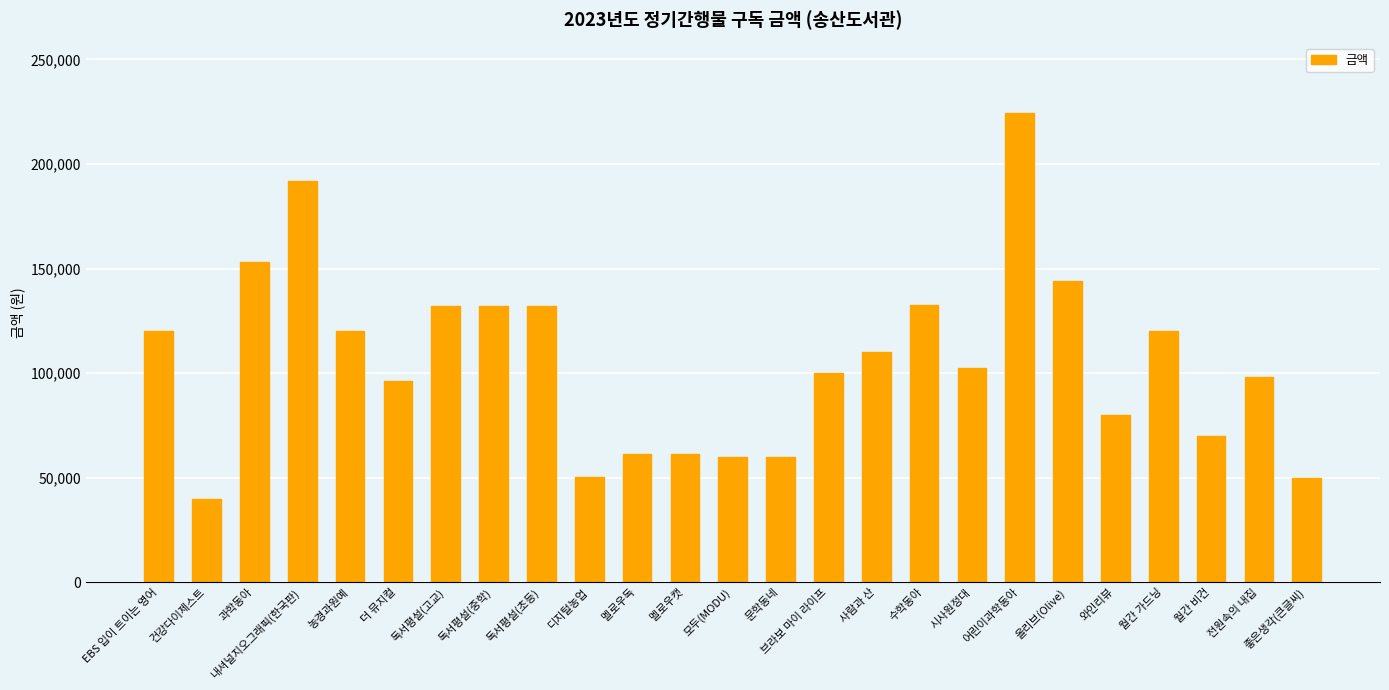

What value does the data have at 독서평설(초등), to the nearest 50?

132000